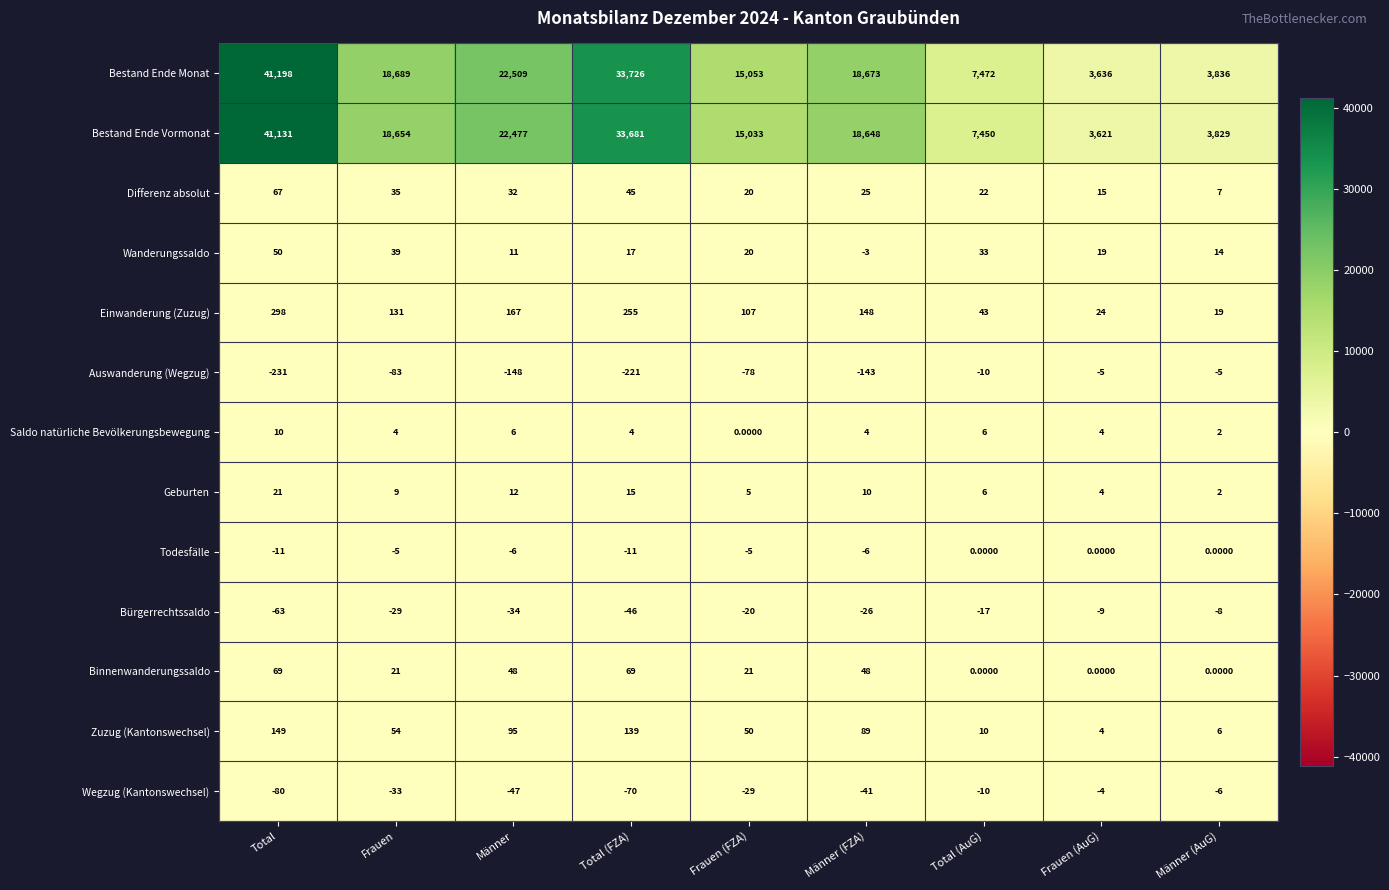

Is the value of Todesfälle at Total greater than the value of Zuzug (Kantonswechsel) at Frauen (AuG)?

No